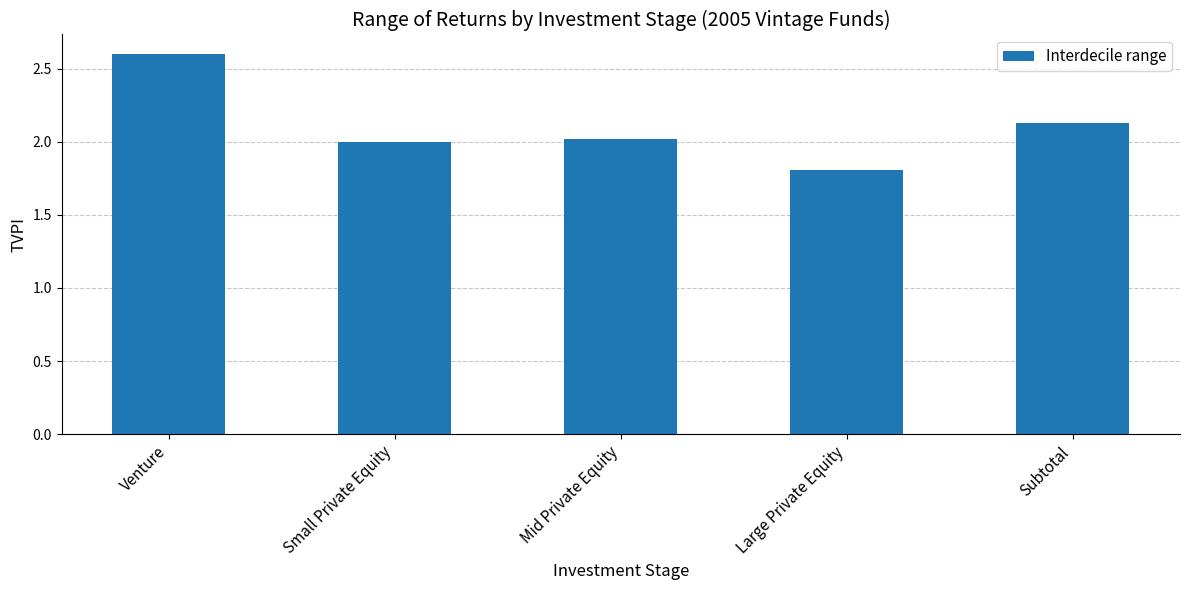

Approximately how many times larger is the value at Mid Private Equity compared to Venture?

0.8